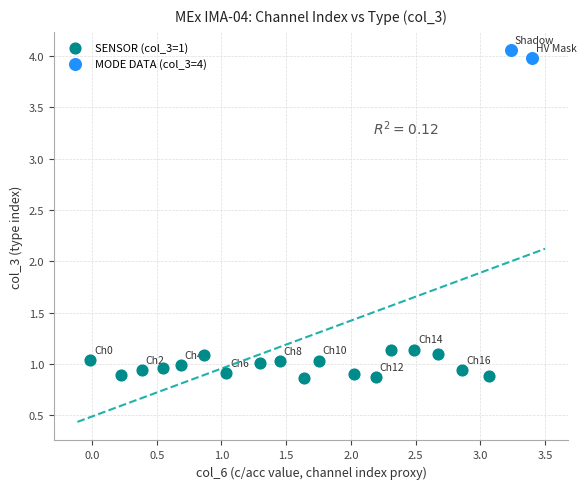

What are all the series names shown in the legend?

SENSOR (col_3=1), MODE DATA (col_3=4)